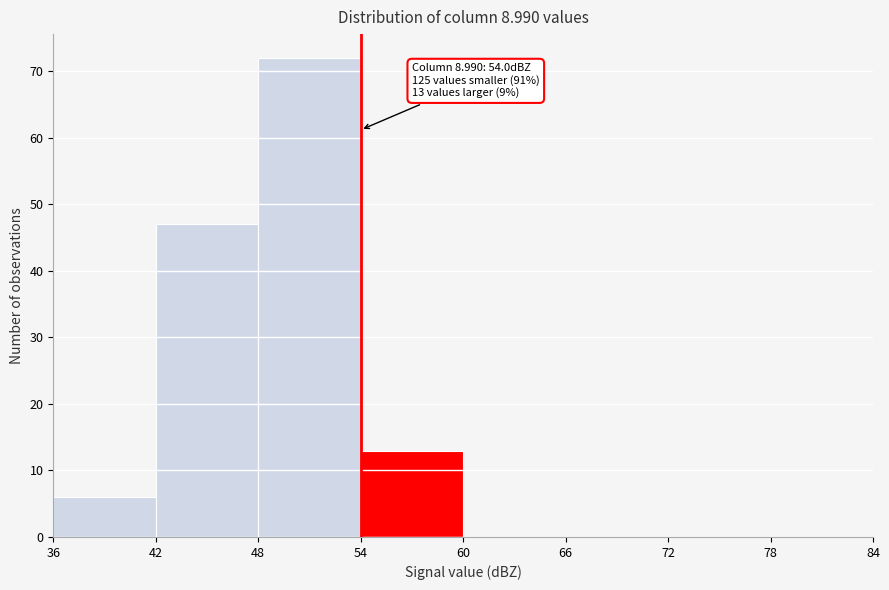

Over which range of the x-axis is the bar tallest?

48 to 54